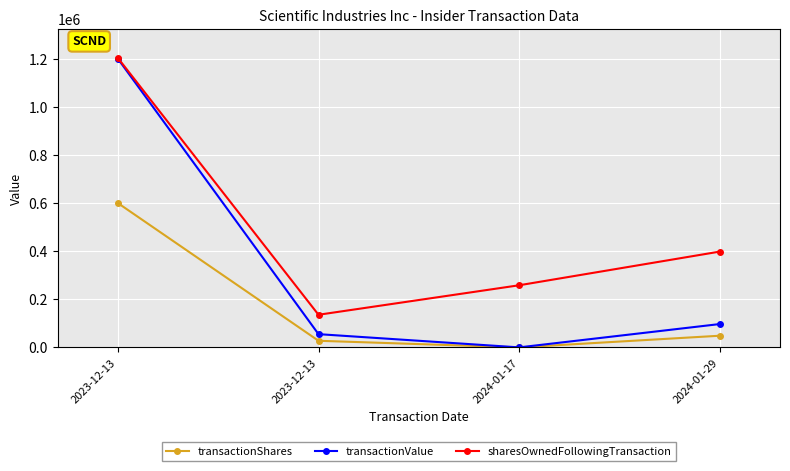

Between 2023-12-13 and 2024-01-17, which is larger?

2023-12-13